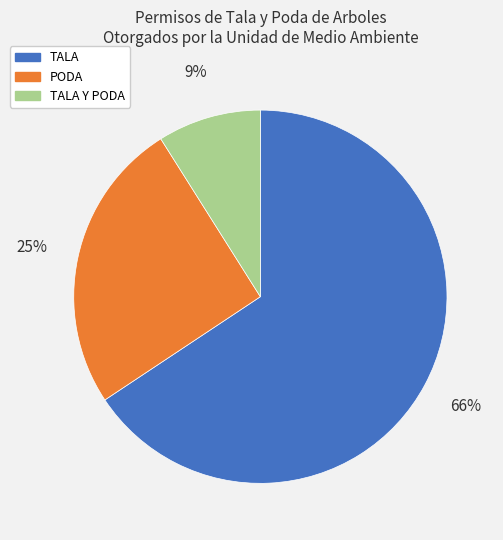

Is there a majority slice in this chart?

Yes